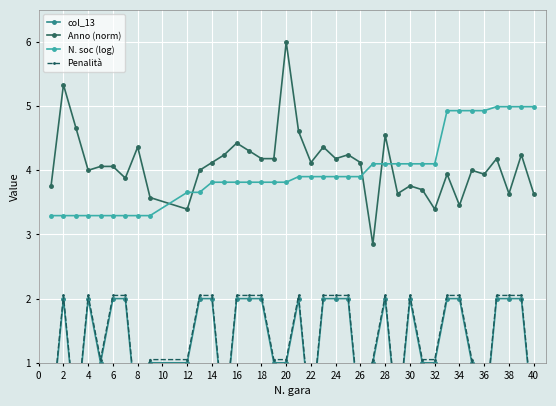

Is it true that Anno (norm) equals 2.0 at 4?

False